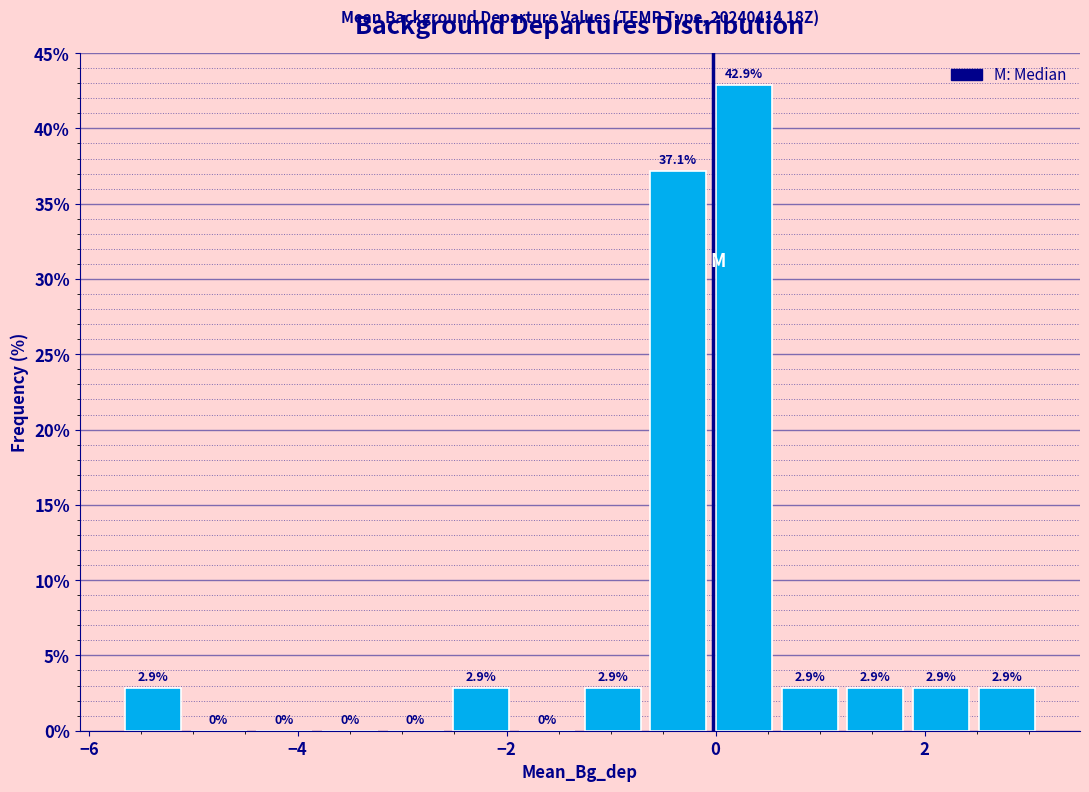

Around what value on the x-axis is the tallest bar? Give the approximate position of its centre, as read against the axis.

0.2